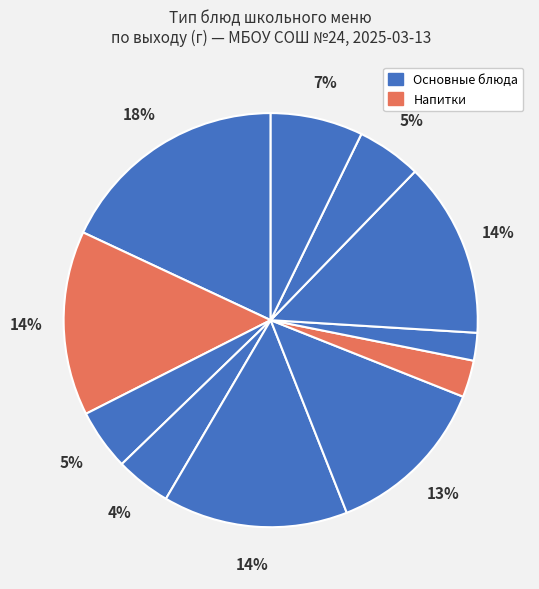

Rank the categories by value from lowest to highest.

Хлеб ржаной, Хлеб пшеничный, Икра кабачковая, Хлеб пшеничный/Хлеб ржаной, Блины/Соус абрикосовый, Плоды свежие (яблоко), Плов из птицы, Чай с молоком, Компот из смеси сухофруктов, Свекольник со сметаной, Чиполлети из говядины/Капуста тушёная